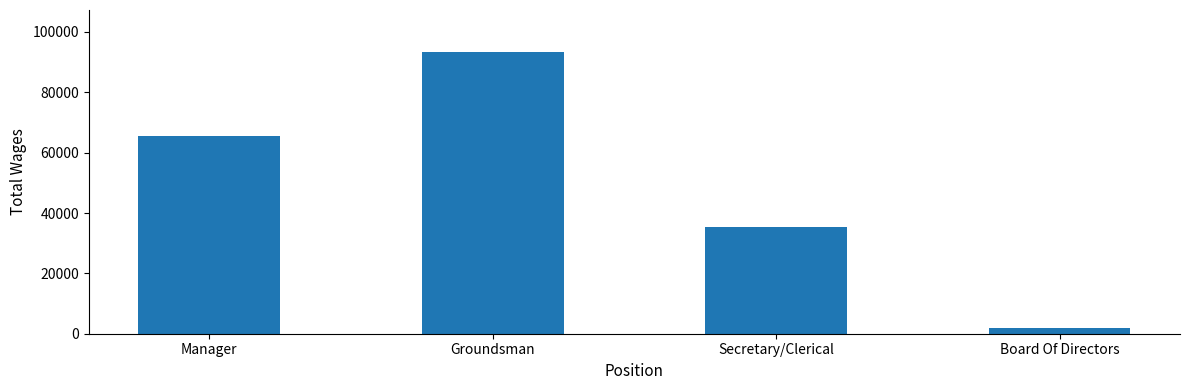

What is the change in value from Groundsman to Board Of Directors?

-91494